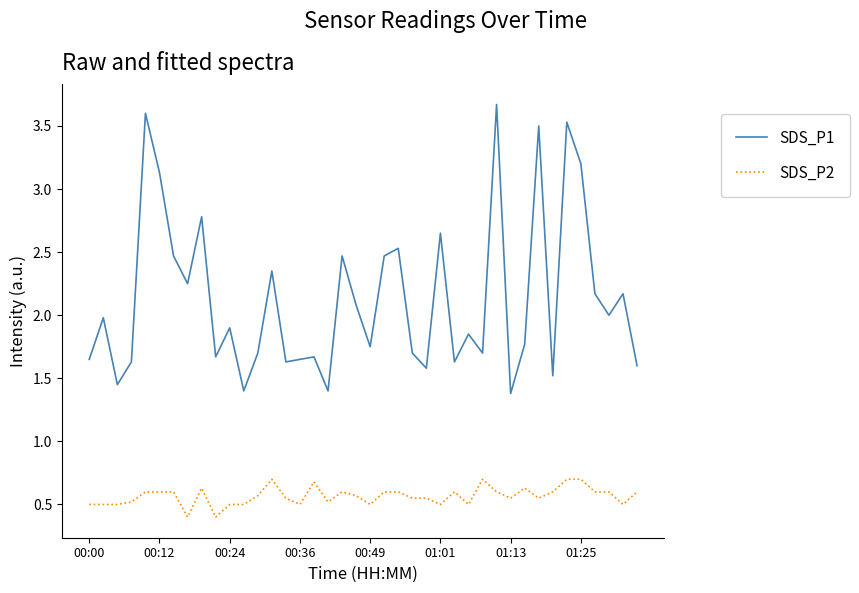

How many lines are shown in the chart?

2